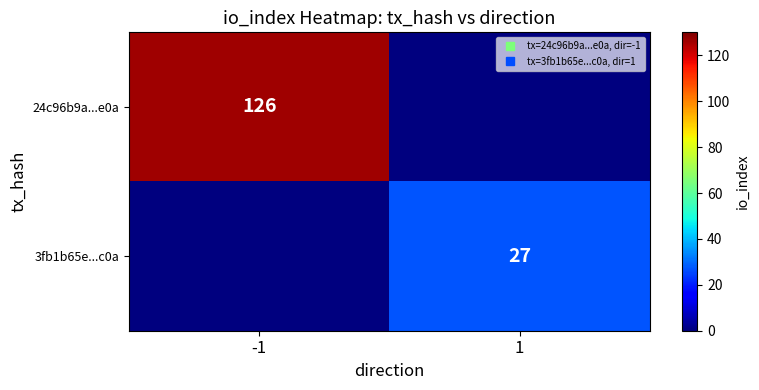

Count the number of categories in the chart.

2